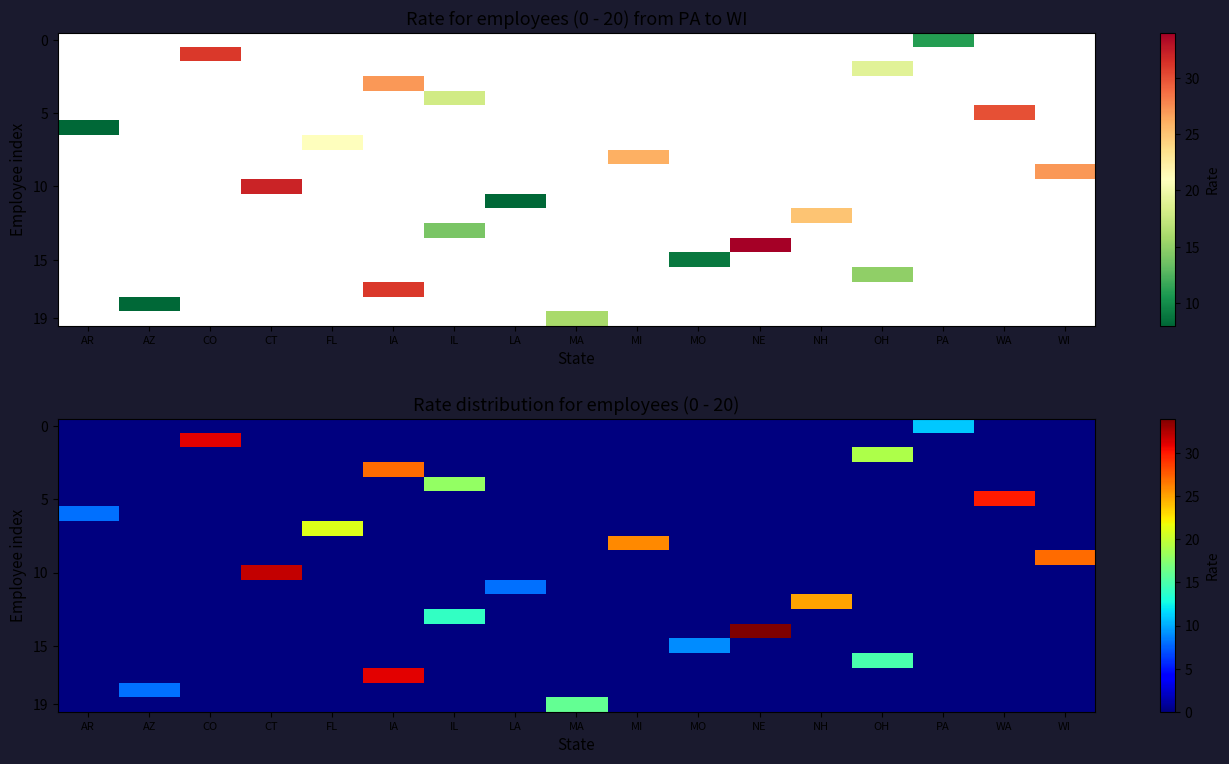

Count the number of data series in this chart.

20